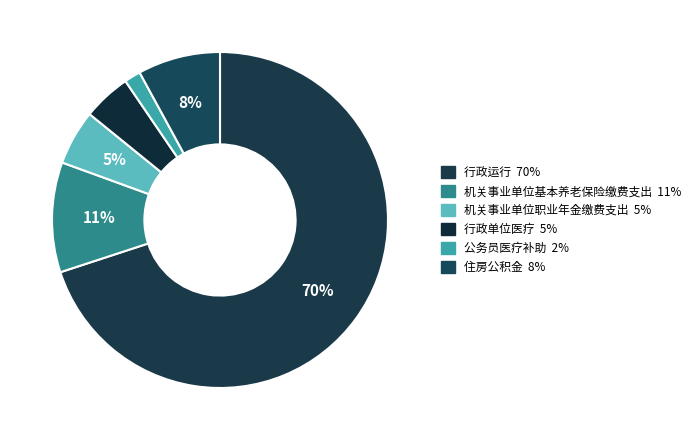

To the nearest percent, what portion does 住房公积金 represent?

8%